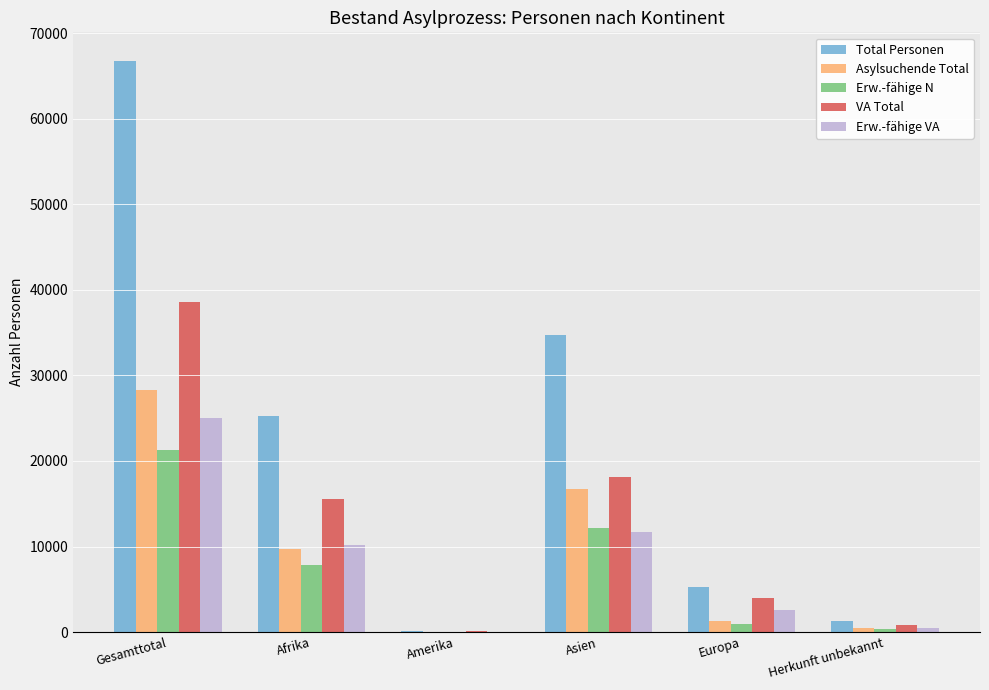

The value of Erw.-fähige VA at Asien is 11683. True or false?

True